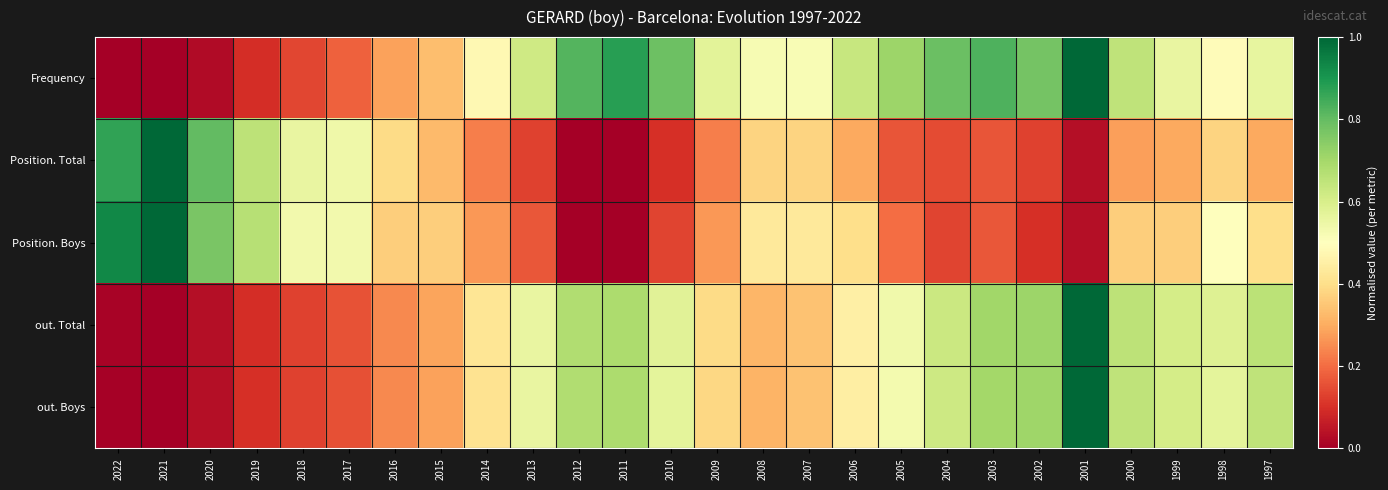

Which series has the widest spread of values?

Frequency